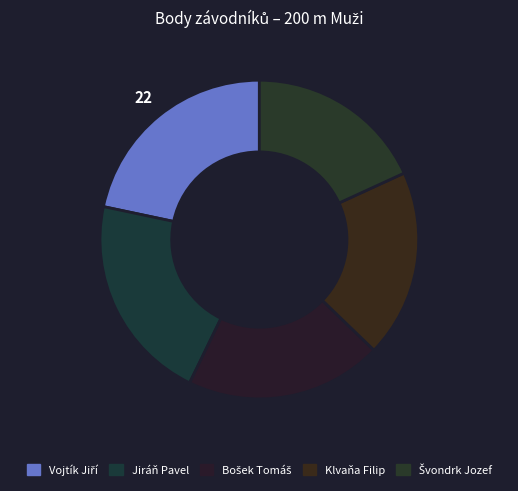

Between Jiráň Pavel and Bošek Tomáš, which is larger?

Jiráň Pavel